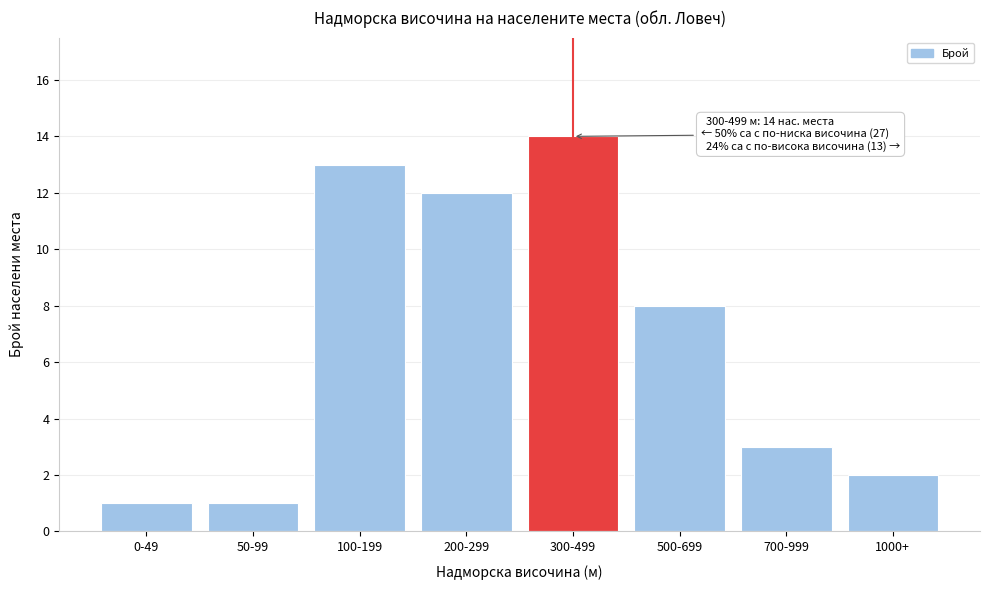

Reading left to right, extract all data points from this chart.

0-49=1	50-99=1	100-199=13	200-299=12	300-499=14	500-699=8	700-999=3	1000+=2